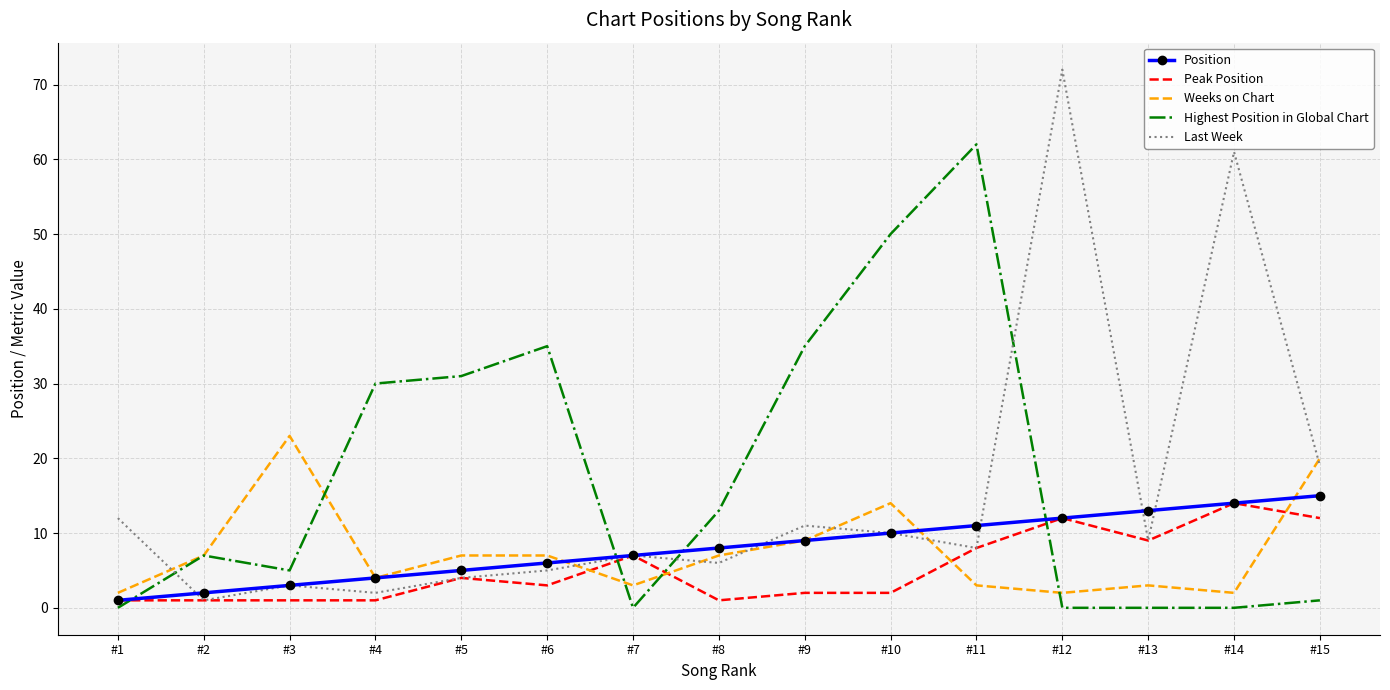

What is the average value of the Last Week series?

15